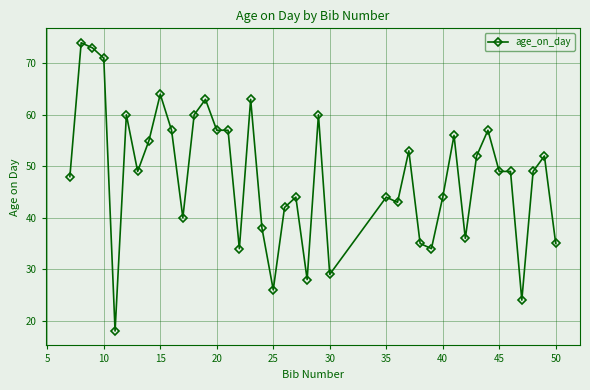

What is the difference between the maximum and minimum values?

56